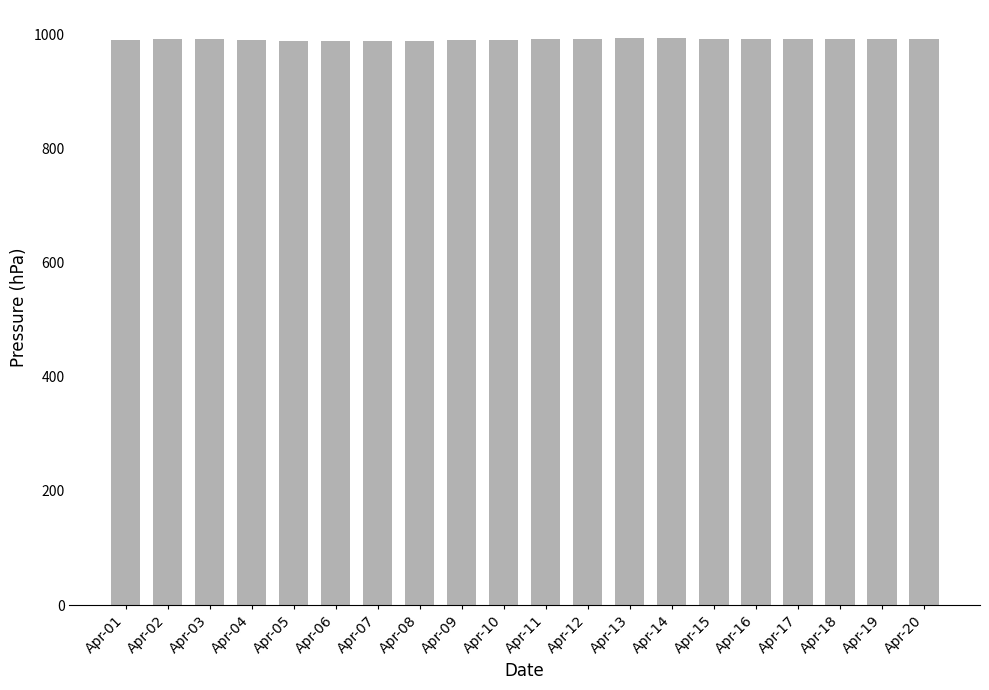

What is the difference between the values at Apr-01 and Apr-05?

1